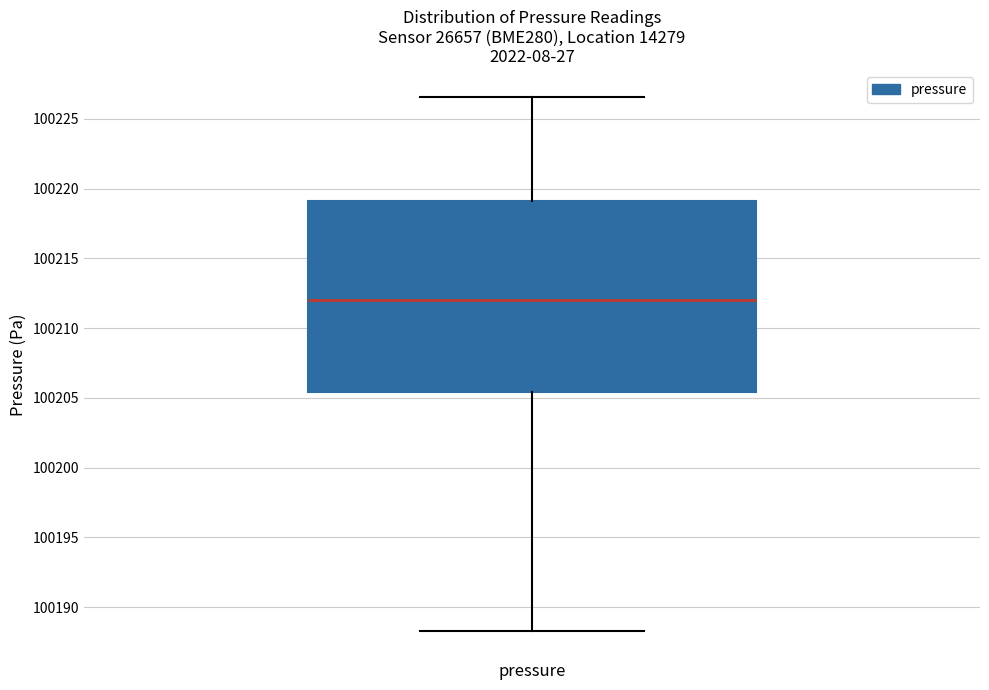

Transcribe this box plot: give where the median line is, the range the box spans, and where the two whiskers end, as read against the y-axis. The values are not printed on the chart, so give them approximately, as read against the axis.

median 100212.0, box 100205.5 to 100219.0, whiskers 100188.5 to 100226.5